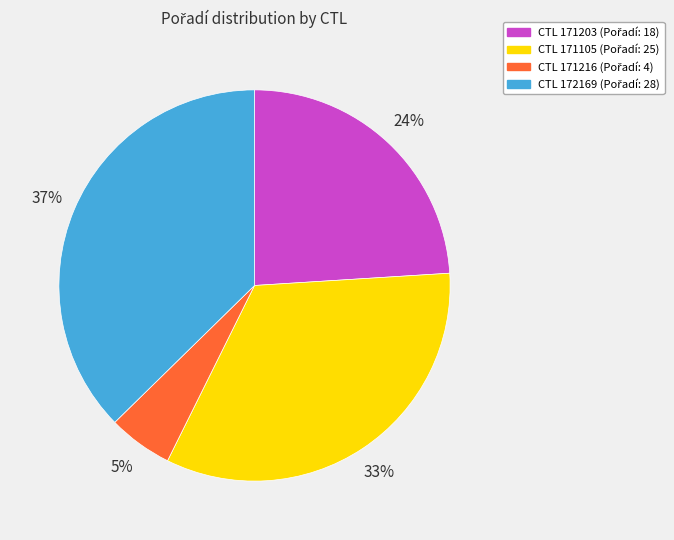

Does any single category account for the majority?

No